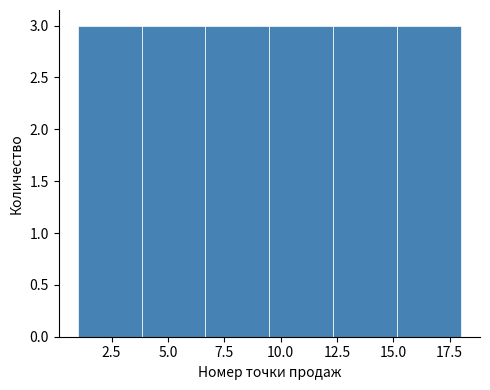

How tall is the bar that spans 15.0 to 18.0 on the x-axis? Neither the bar edges nor the heights are printed on the chart, so give them approximately, as read against the axes.

3